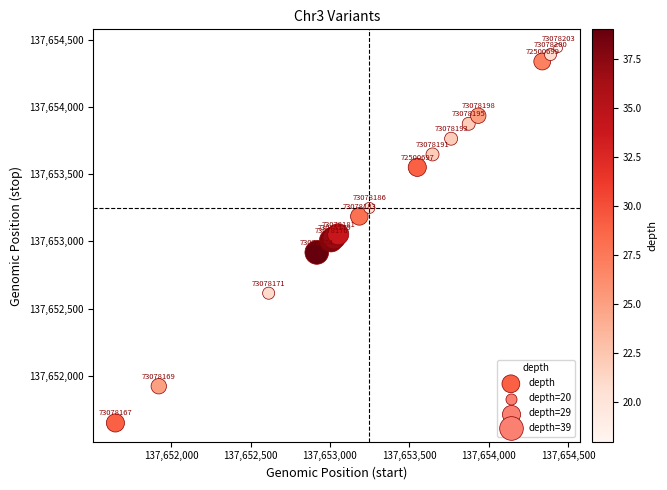

What Y value in the scatter plot is closest to 137653044?

137653053